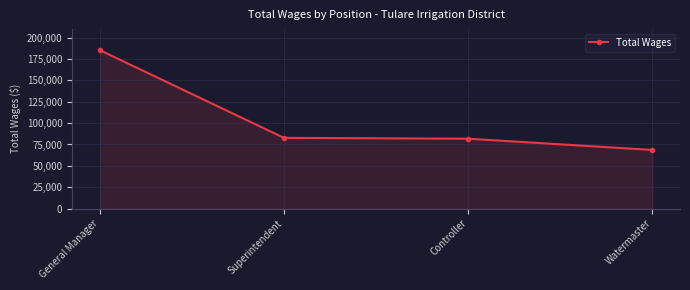

The value at Watermaster is 68608. True or false?

True